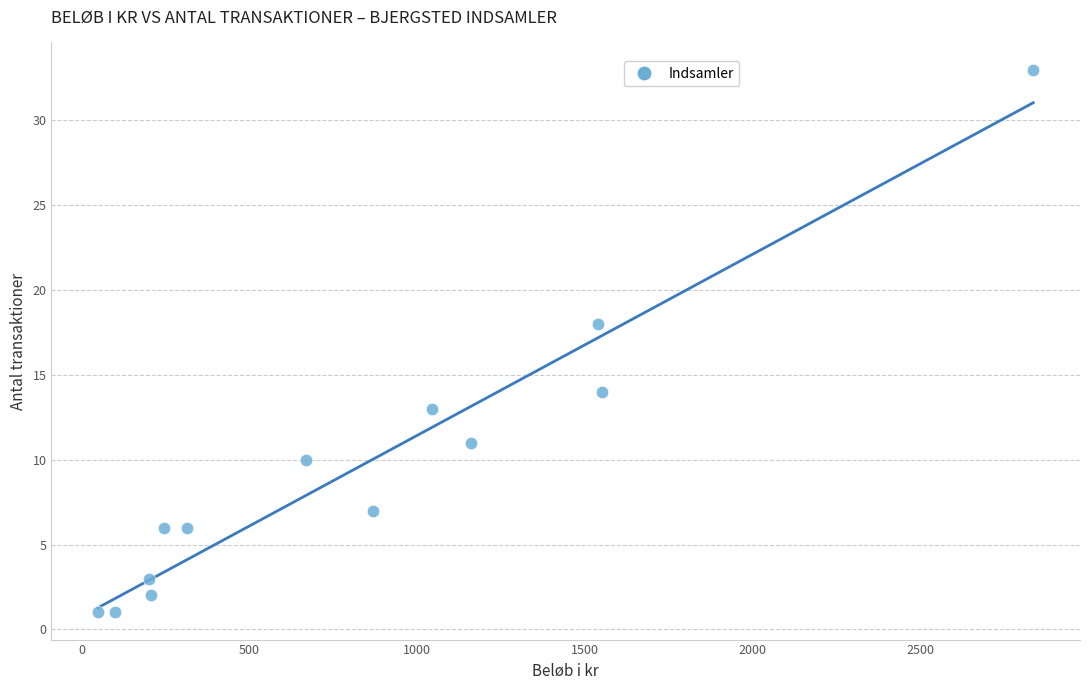

What Y value in the scatter plot is closest to 17?

18